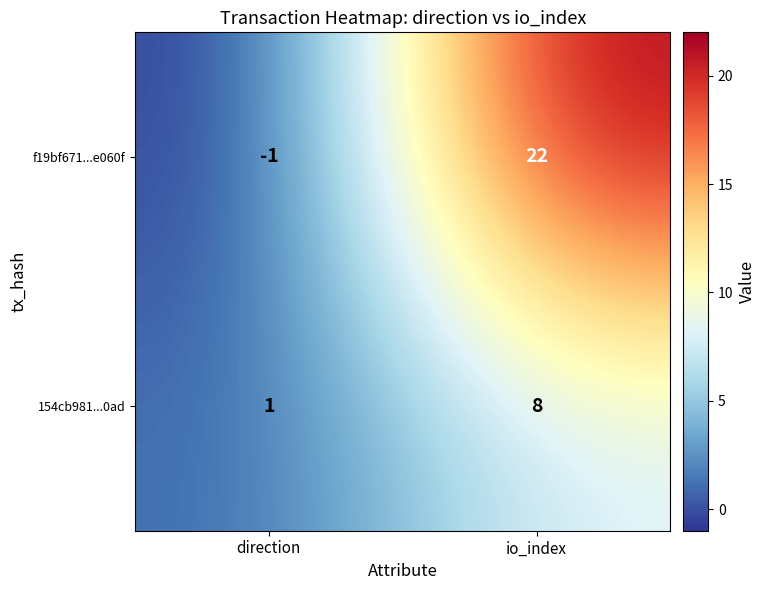

Rank the series at direction from lowest to highest value.

f19bf671...e060f, 154cb981...0ad